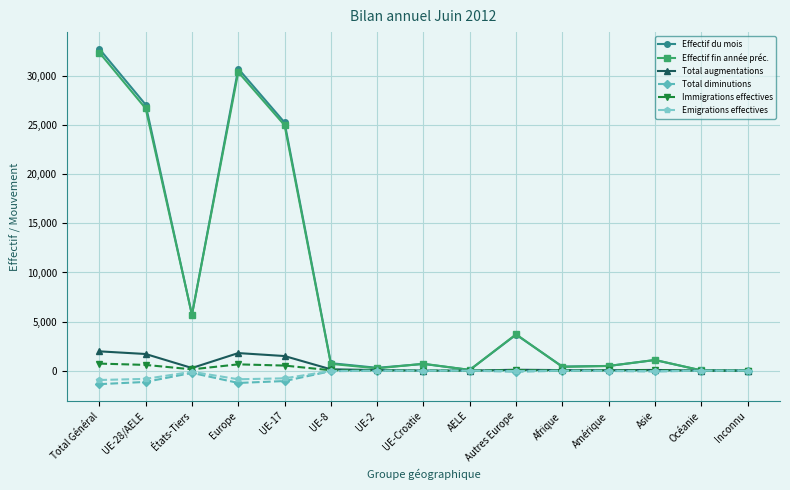

What is the sum of all Effectif fin année préc. values?

127629